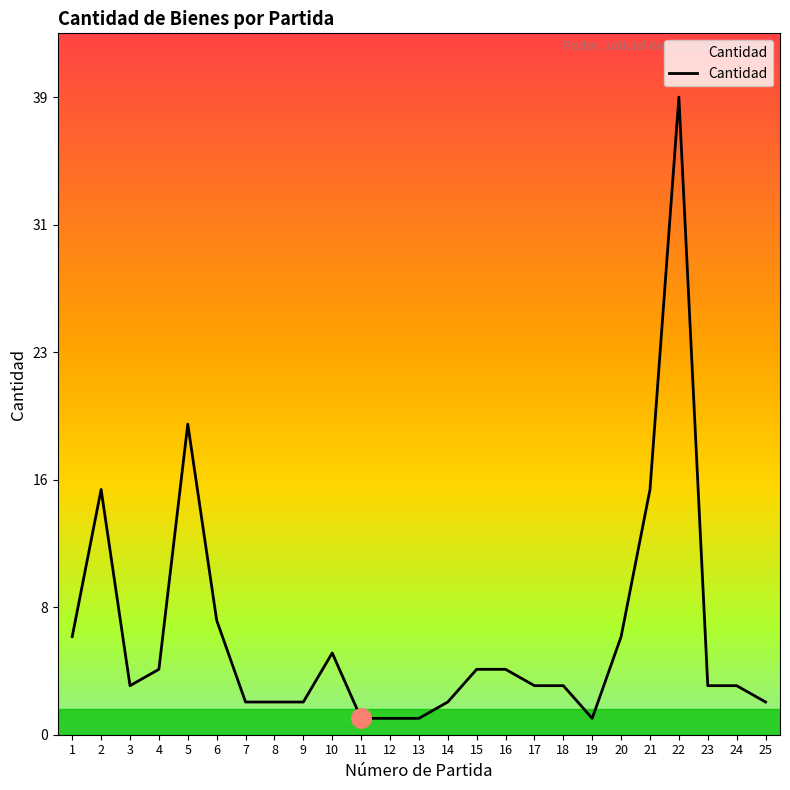

The value at 20 is 6. True or false?

True